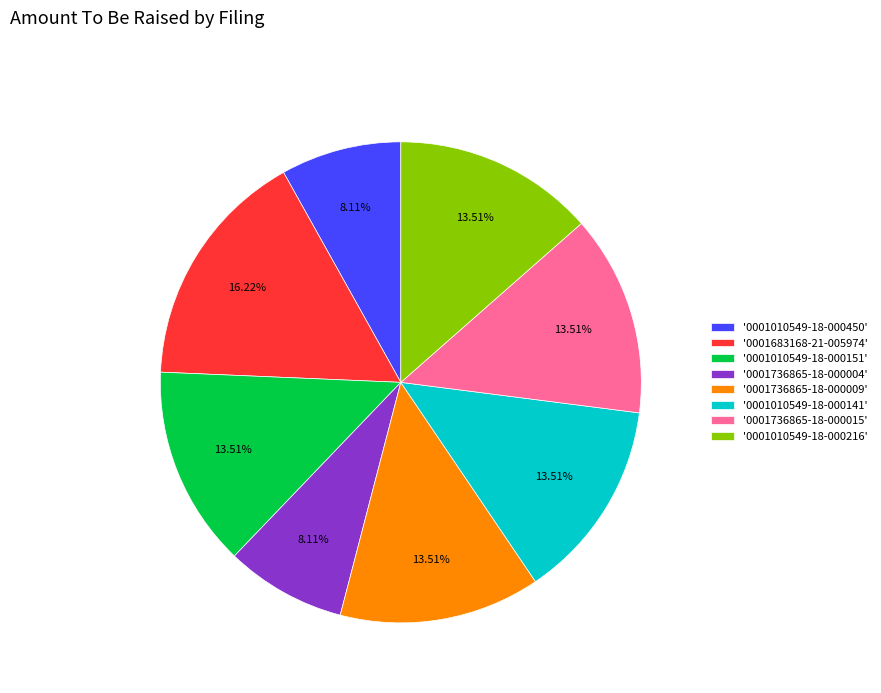

Does any single category account for the majority?

No